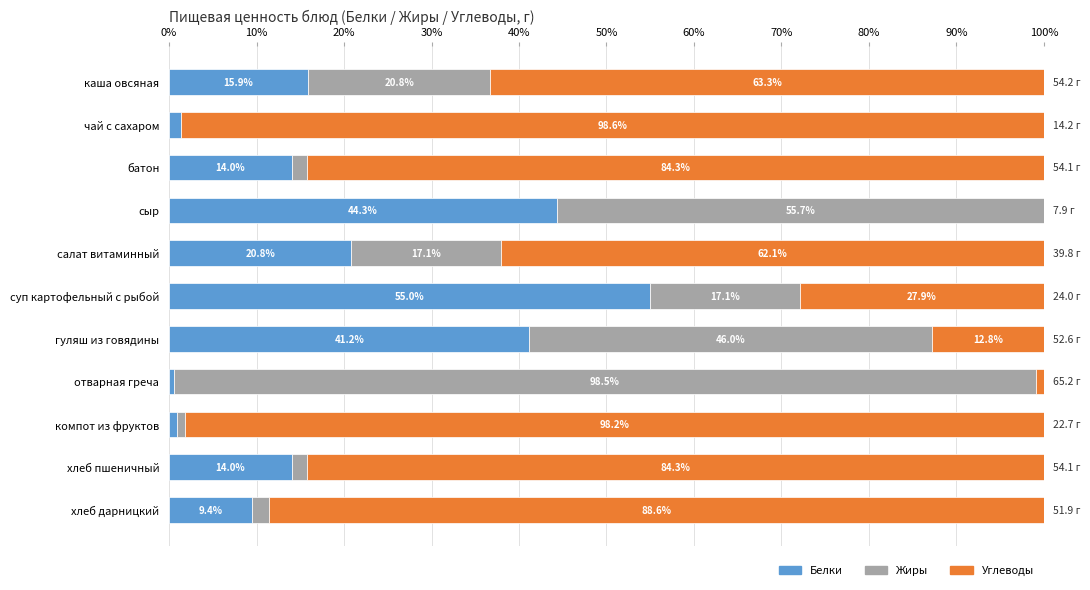

What is the total value across all series at чай с сахаром?

100.0